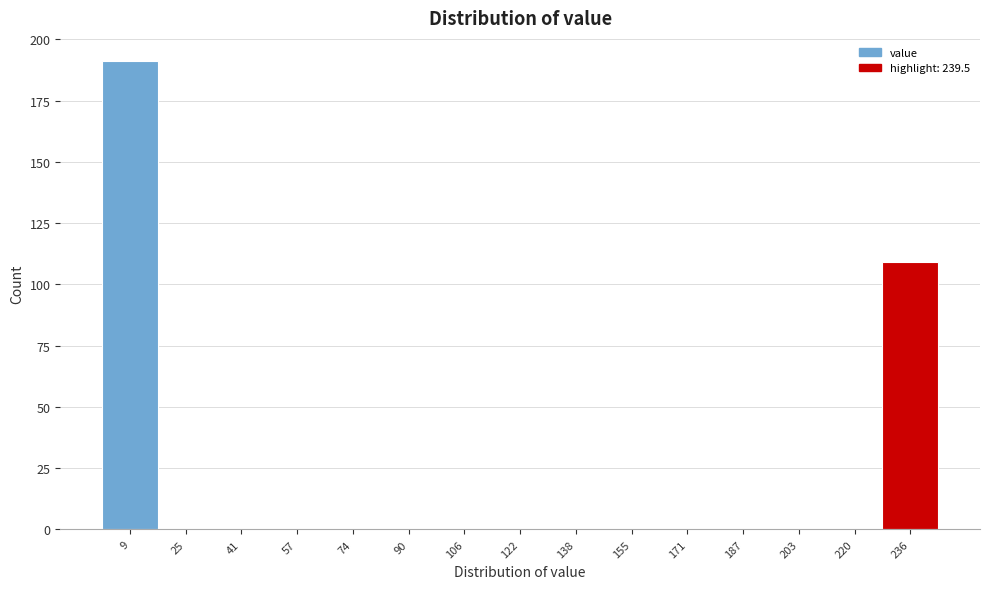

Which range on the x-axis has the tallest bar?

0 to 16